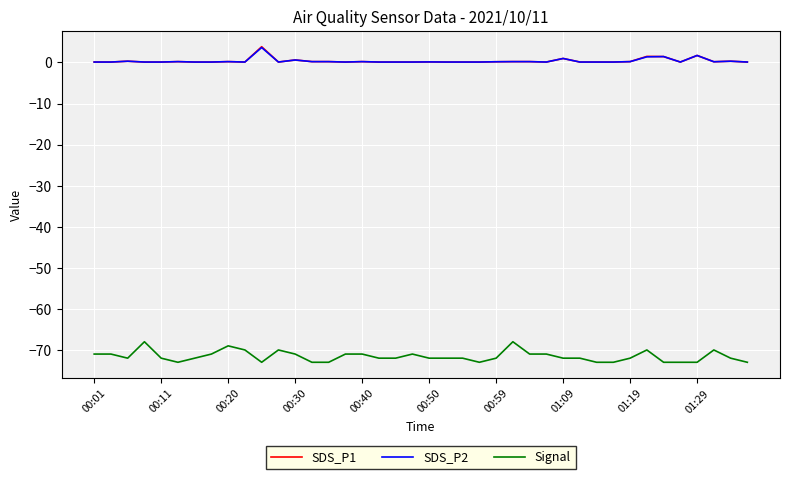

What is the maximum value for SDS_P1?

3.8